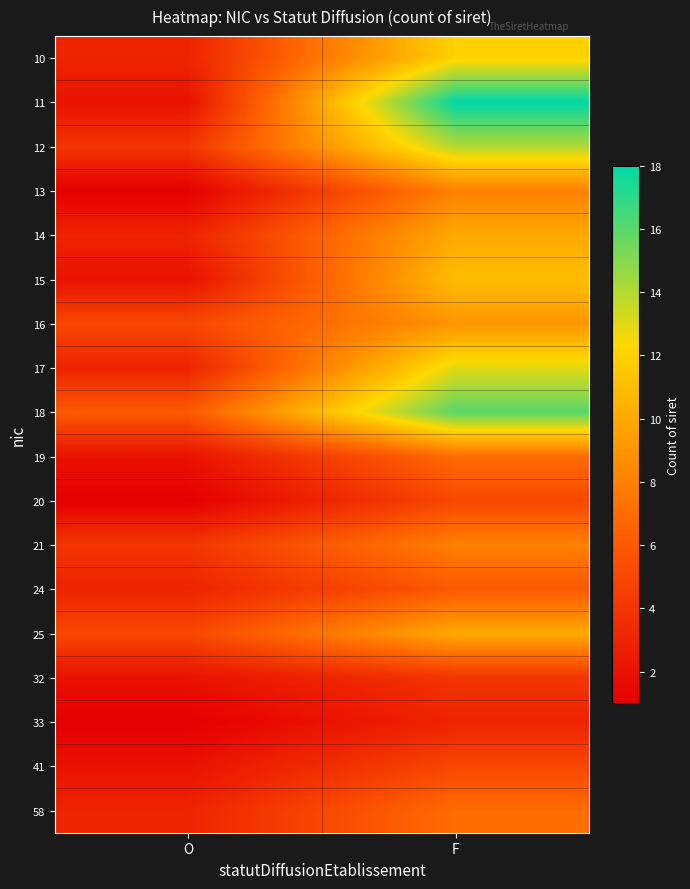

List the series in order of their peak value, lowest first.

33, 32, 20, 41, 24, 19, 58, 13, 21, 16, 14, 25, 15, 10, 17, 12, 18, 11